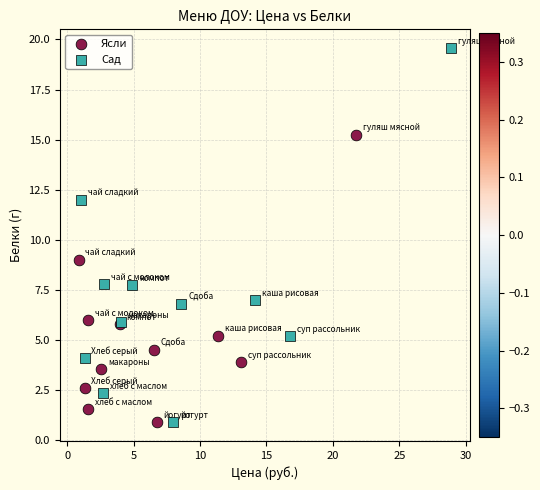

Which series contains the highest Y value?

Сад